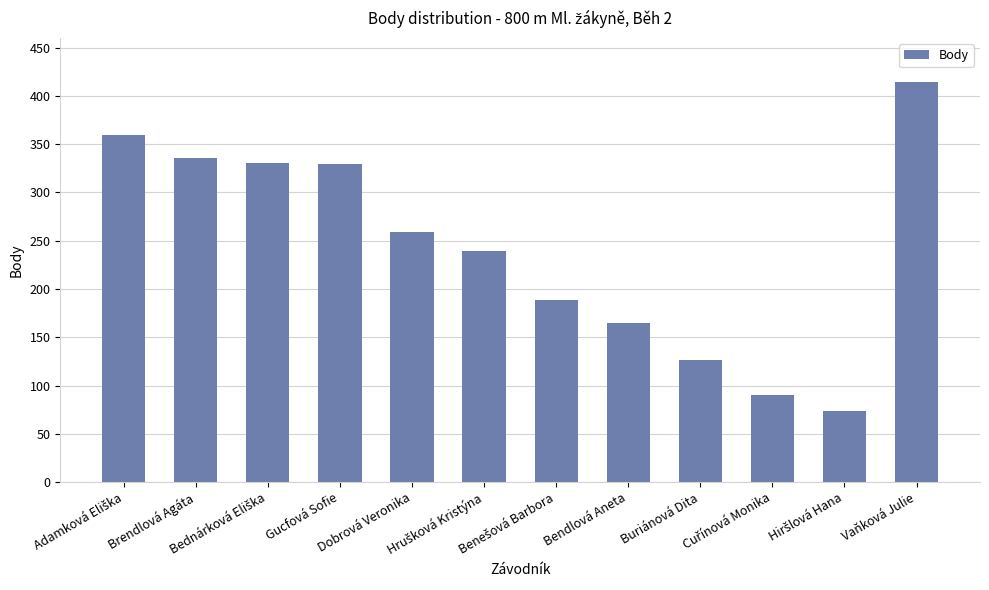

What is the greatest value displayed?

414